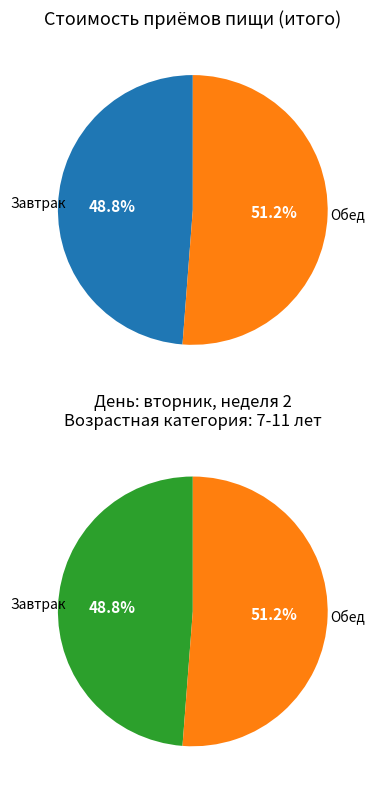

True or false: Обед accounts for 57% of the total.

False